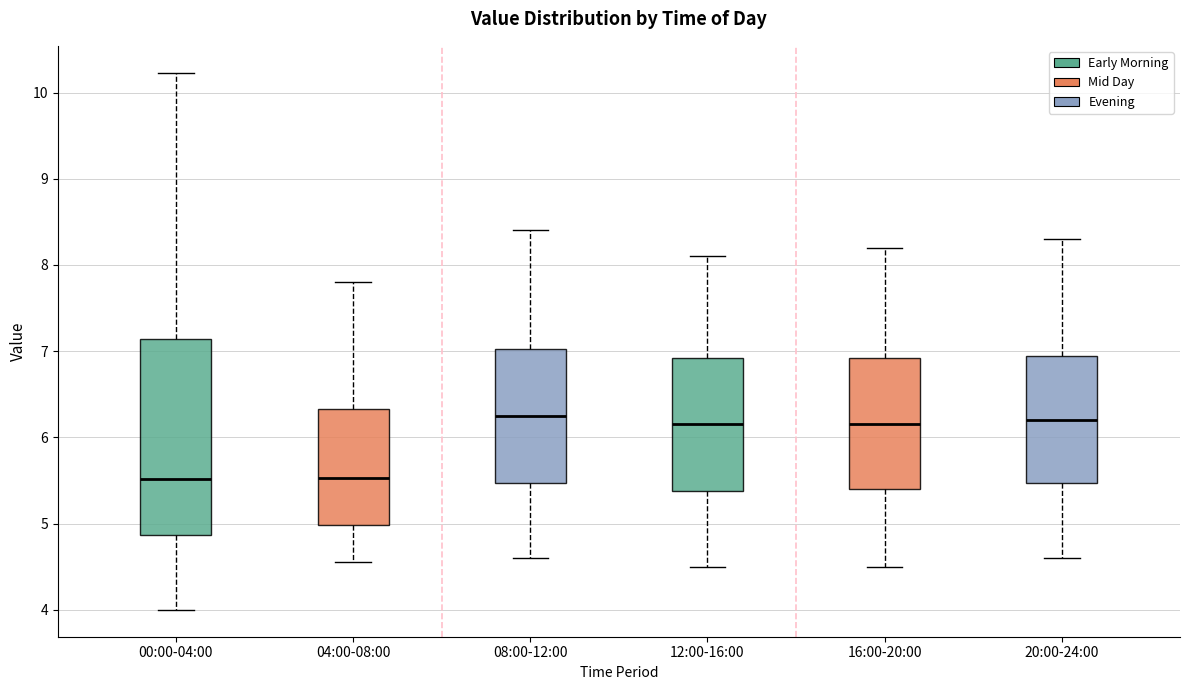

Where does the upper whisker of the box for 04:00-08:00 end on the y-axis? The values are not printed on the chart, so give them approximately, as read against the axis.

7.8